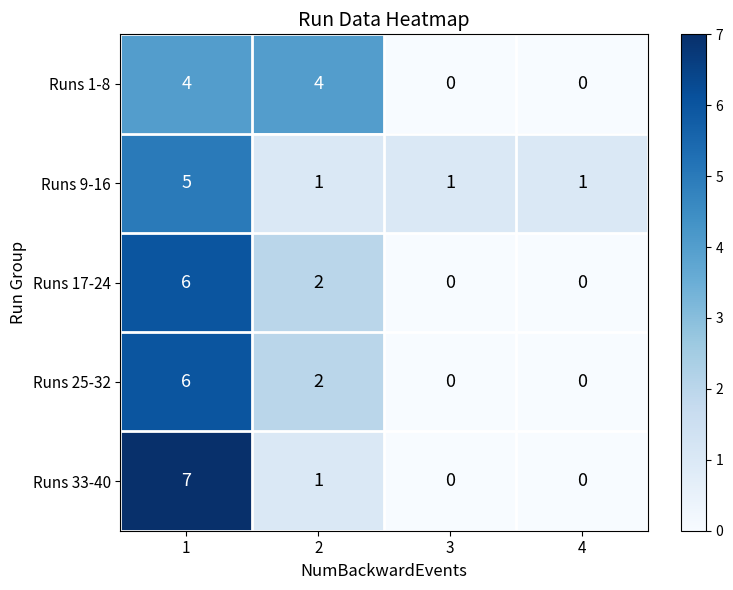

What is the difference between the highest and lowest values at 4?

1